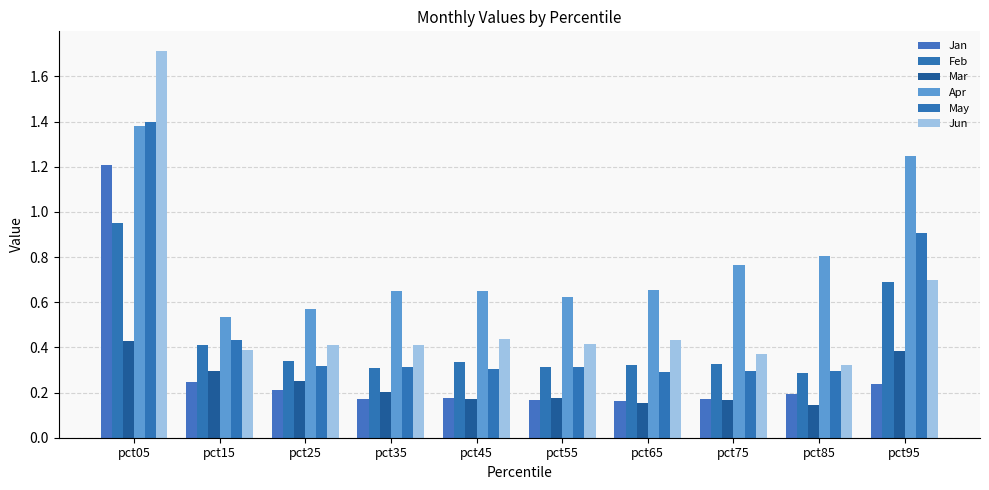

What is the maximum value for Jun?

1.7